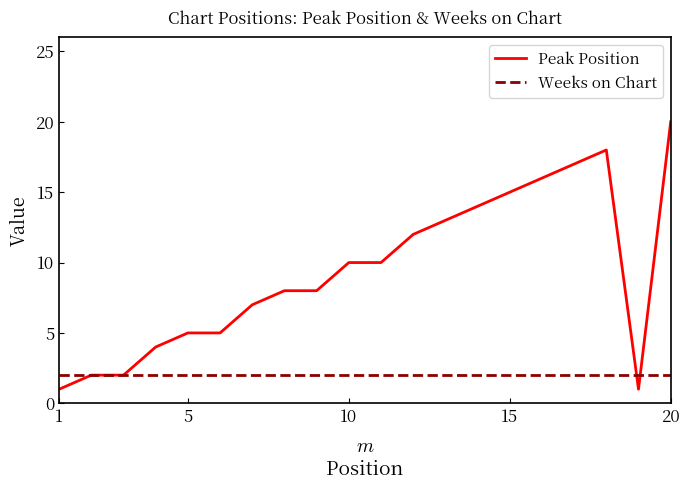

What is the maximum value shown in the chart?

20